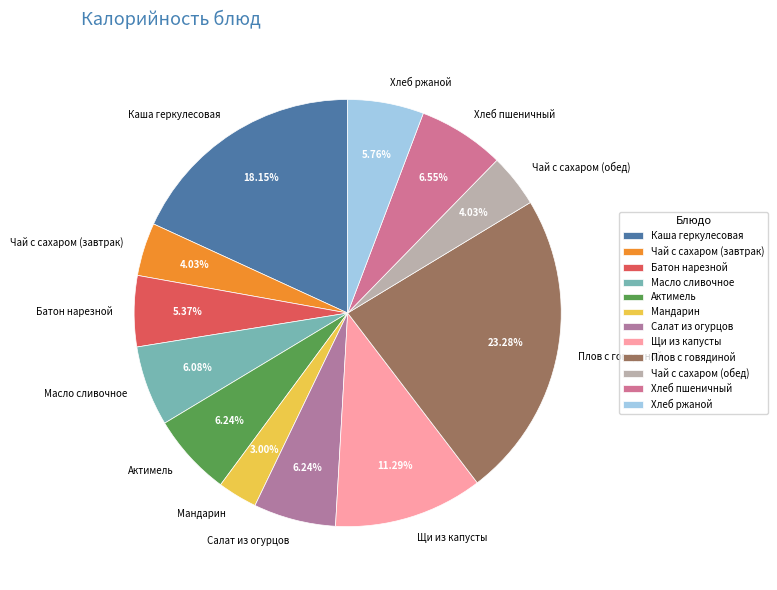

What is the smallest slice in the pie chart?

Мандарин